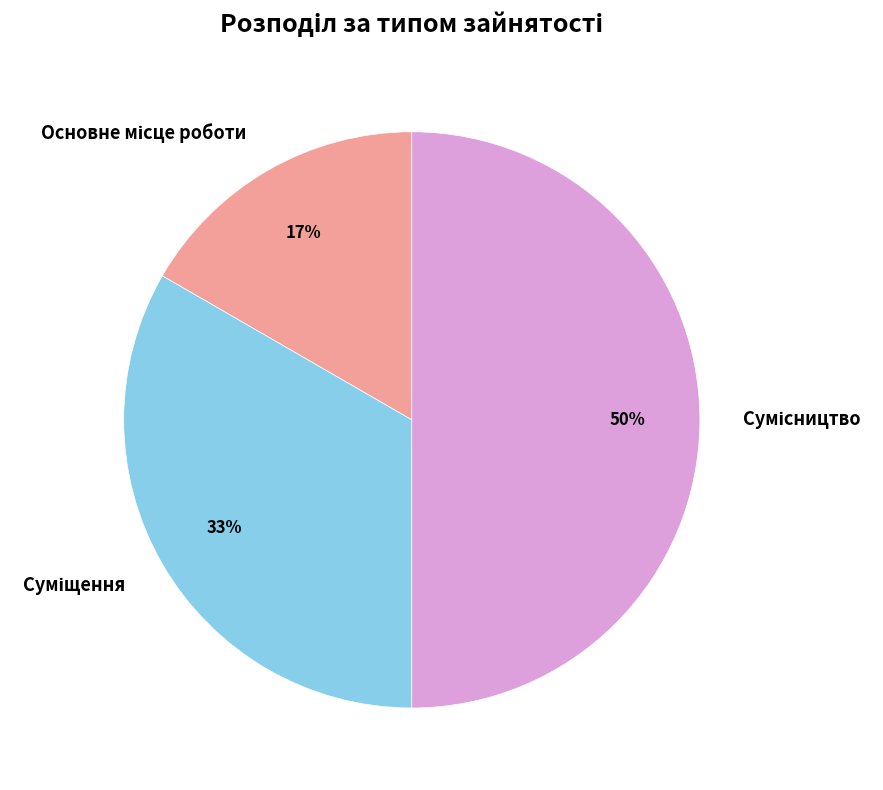

Count the number of slices in the pie.

3